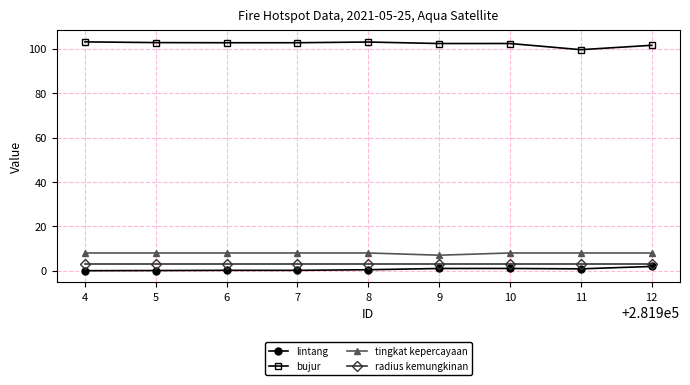

What is the average value of the lintang series?

0.6